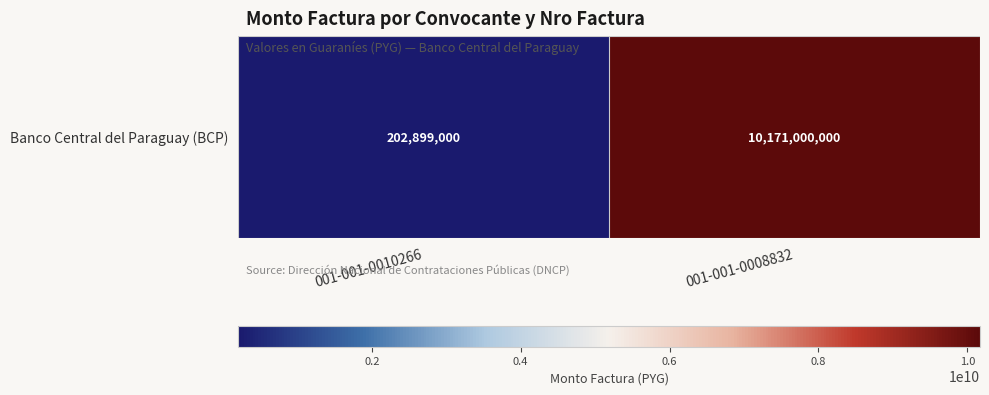

True or false: the data shows 350071874 at 001-001-0010266.

False